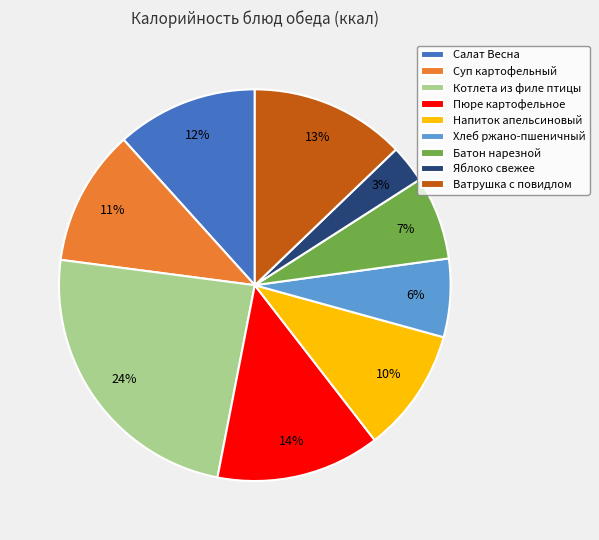

Combined, do Хлеб ржано-пшеничный and Напиток апельсиновый account for over 50%?

No